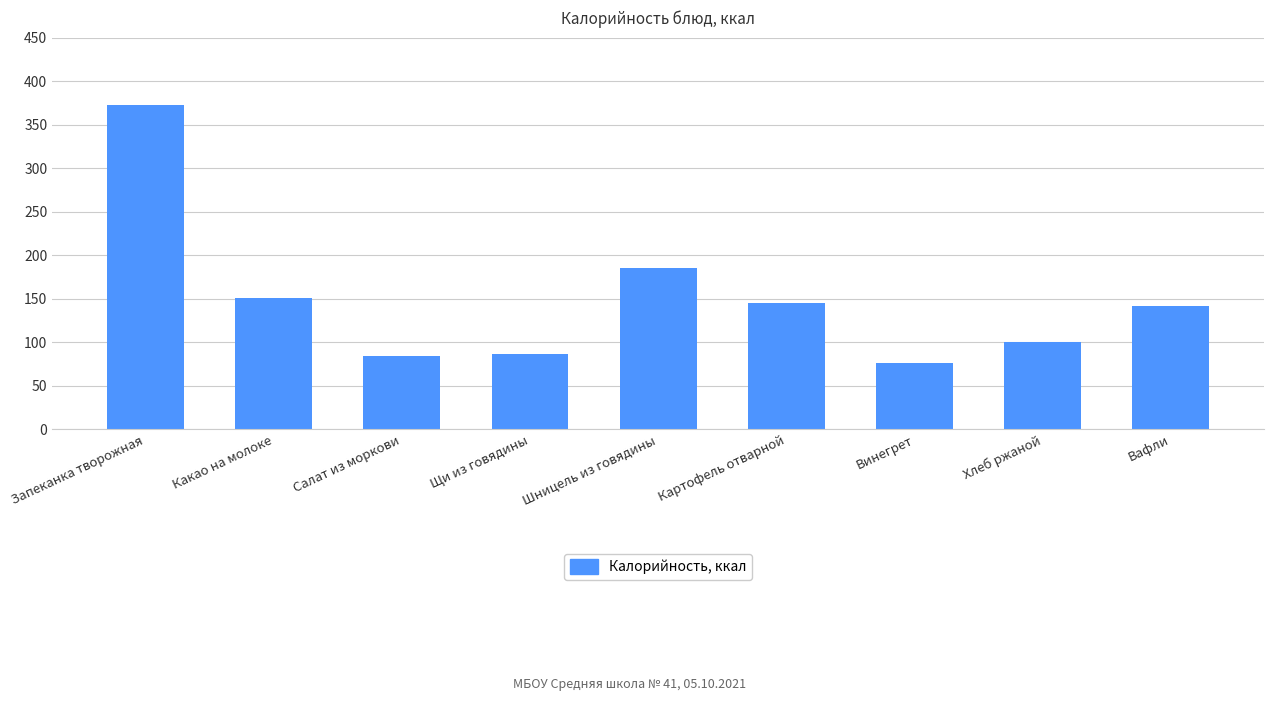

Approximately how many times larger is the value at Вафли compared to Салат из моркови?

1.7